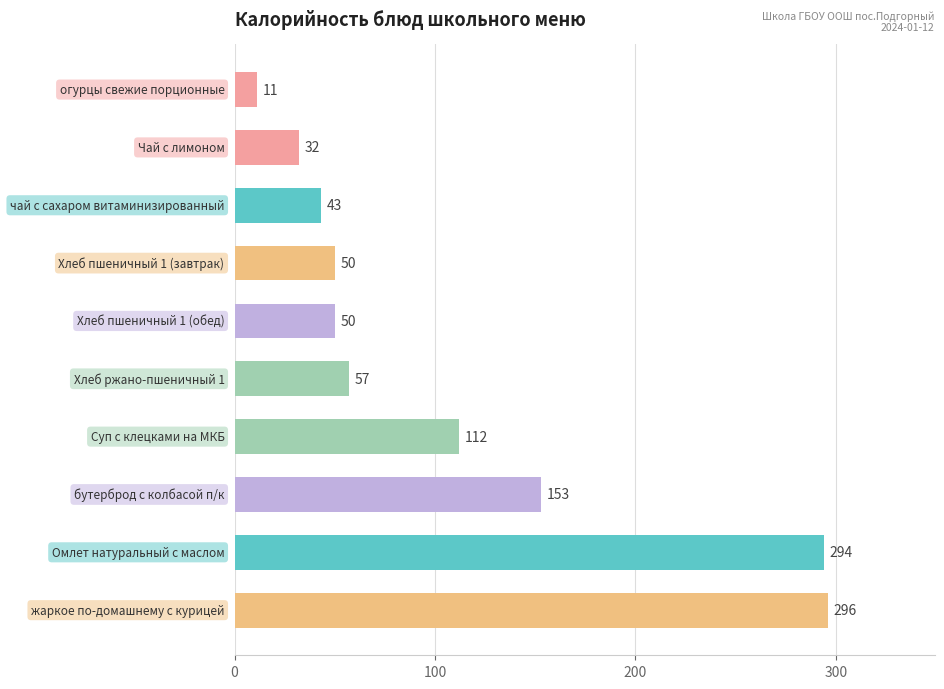

What is the greatest value displayed?

296